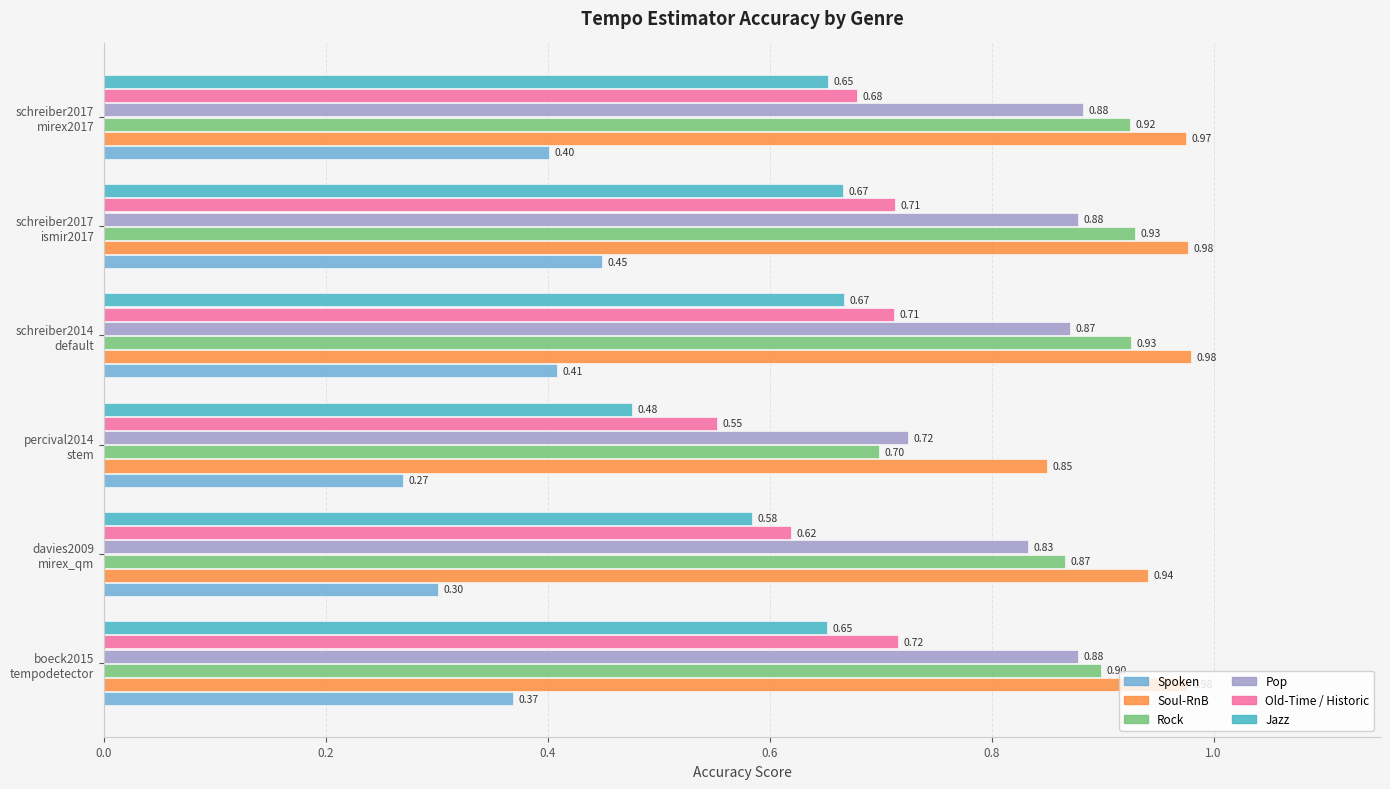

What is the sum of all Pop values?

5.1